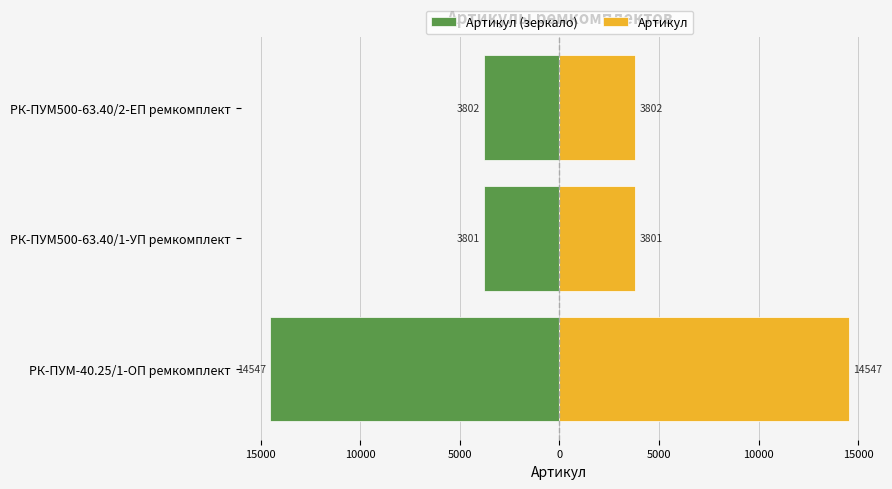

How many bars are there in each group?

2